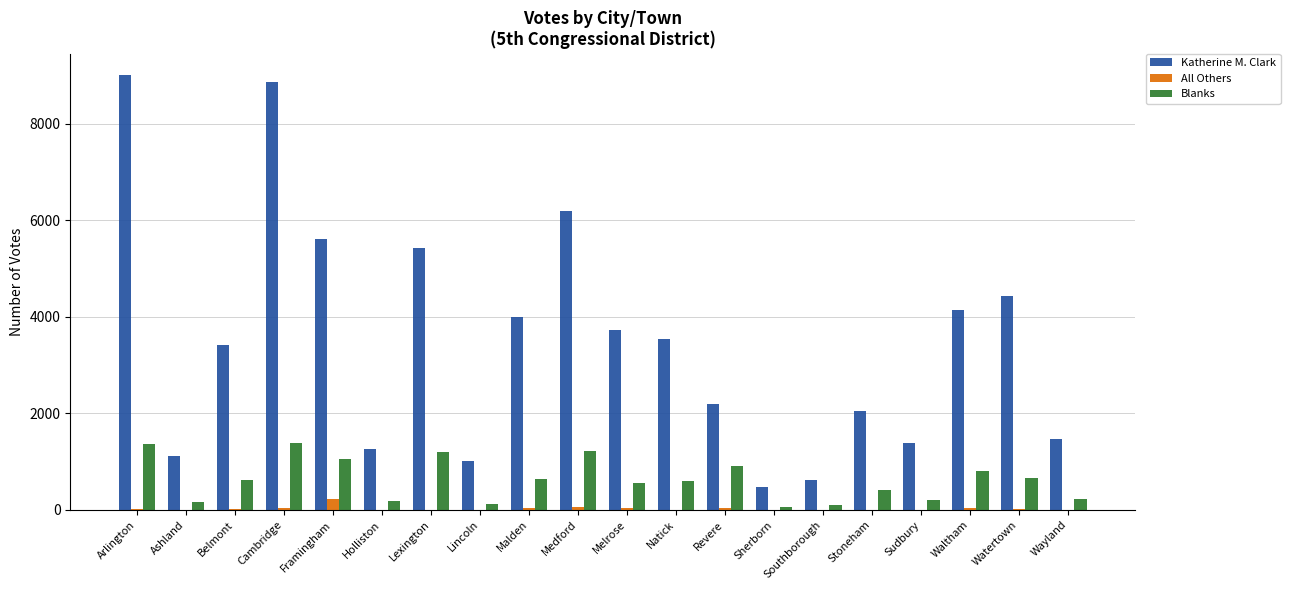

What is the total value across all series at Framingham?

6904